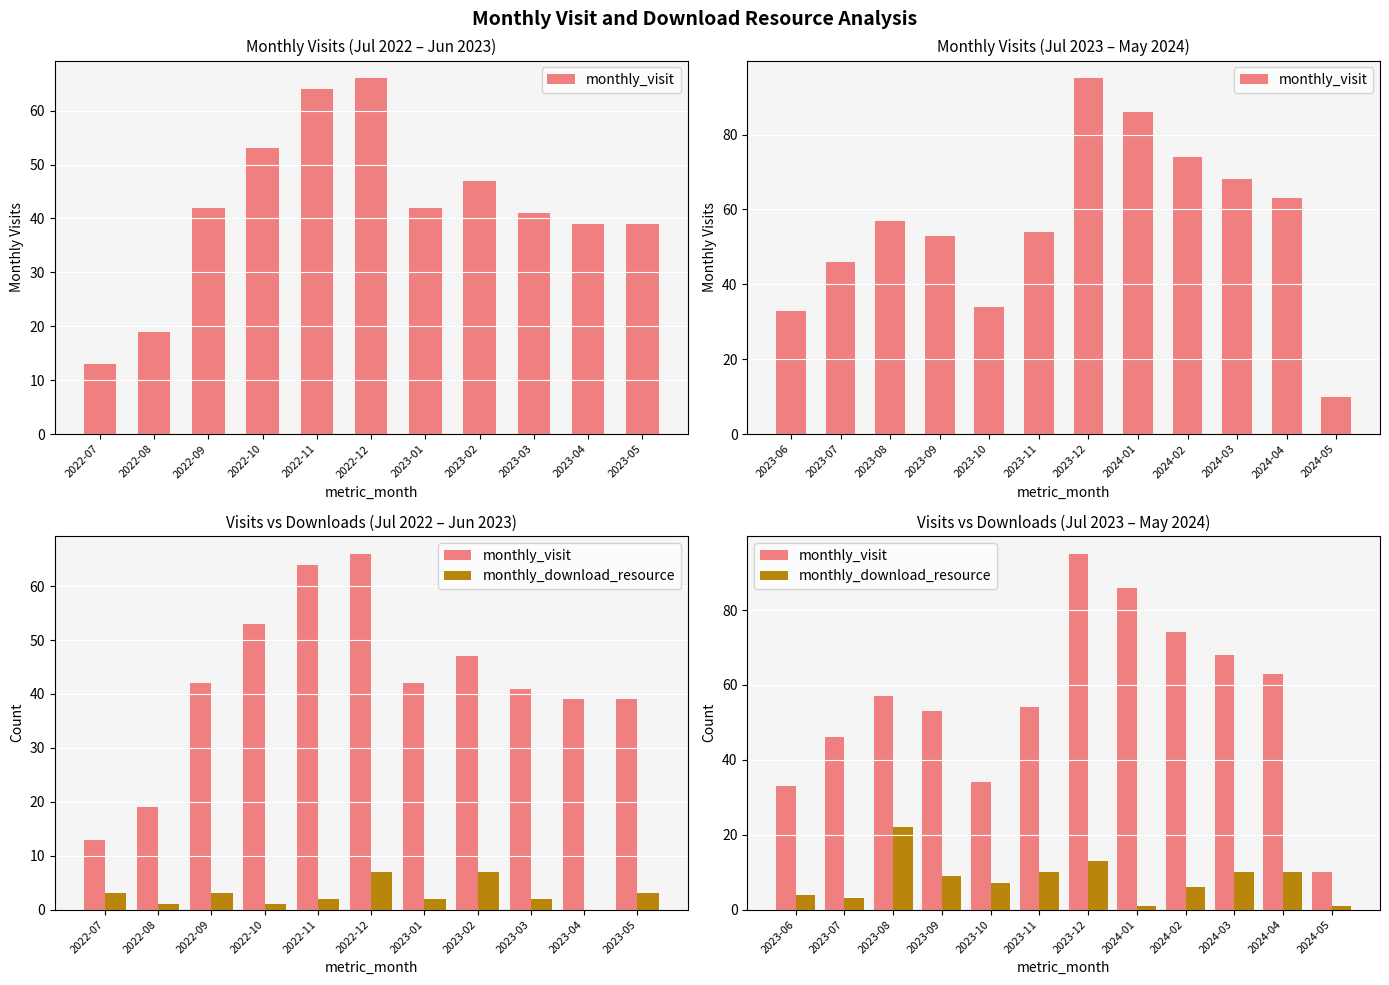

List the series in order of their overall mean, lowest first.

monthly_download_resource, monthly_visit